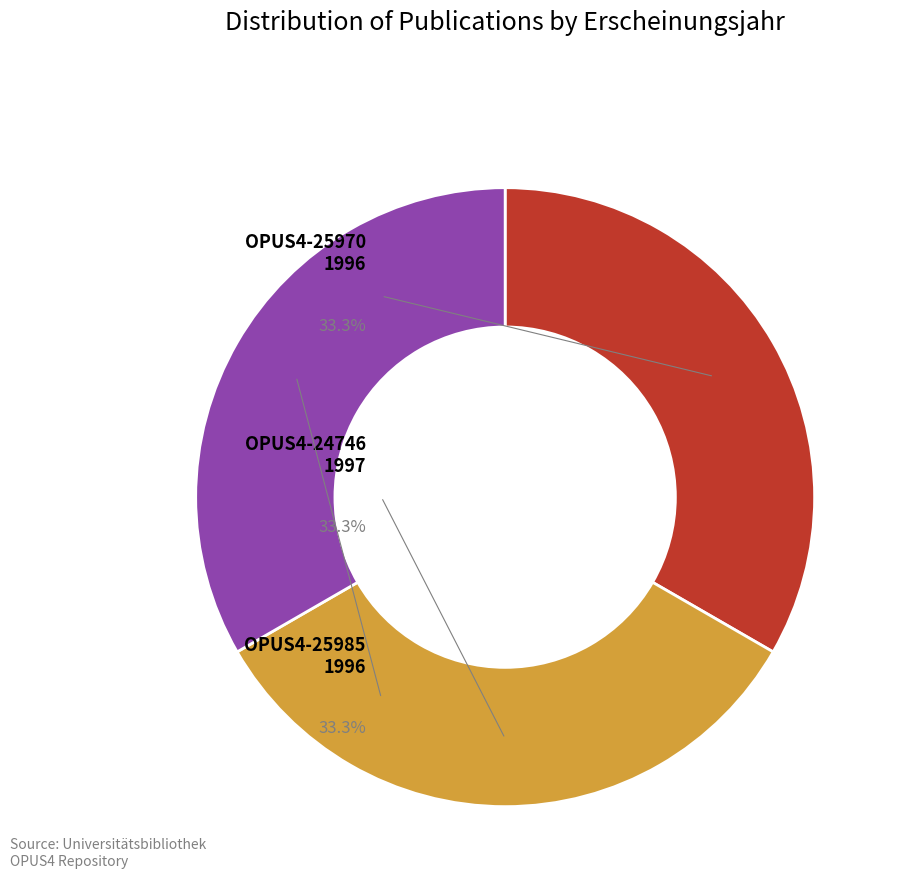

To the nearest percent, what is the average slice percentage?

33%